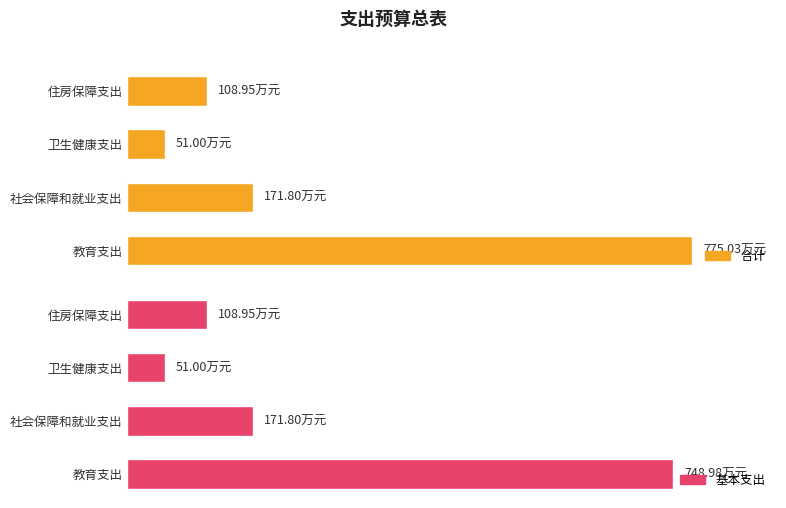

How many series are shown in this chart?

2